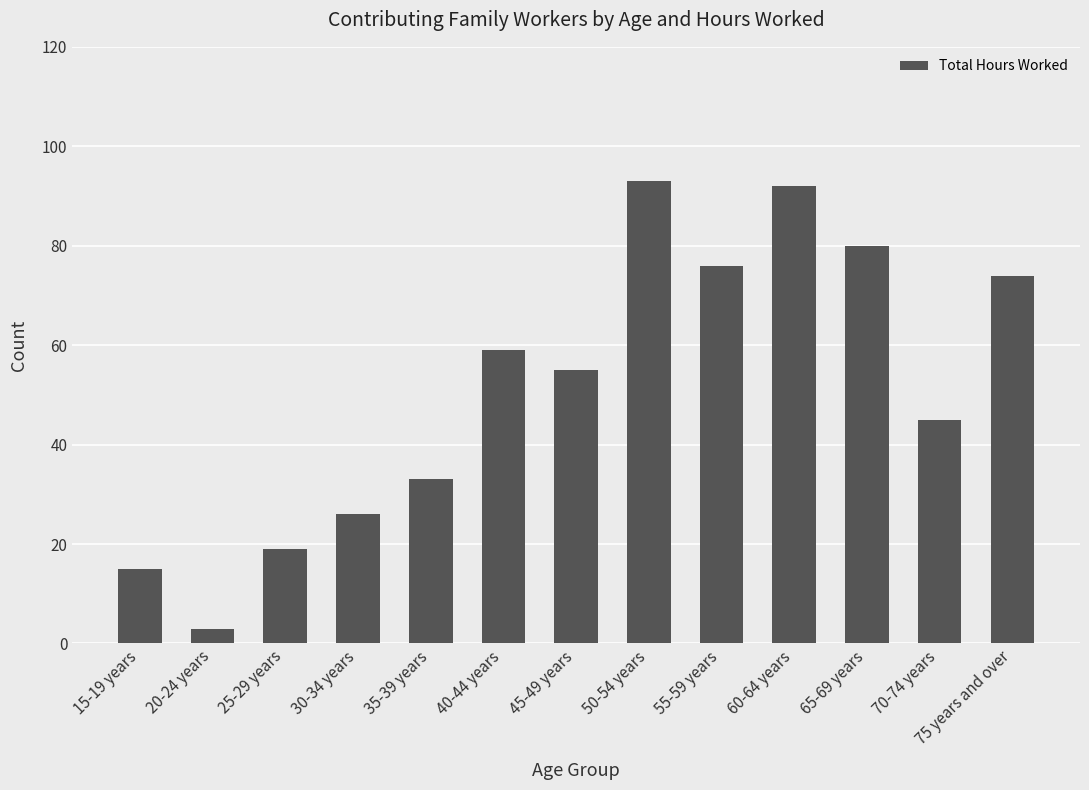

What is the minimum value shown in the chart?

3